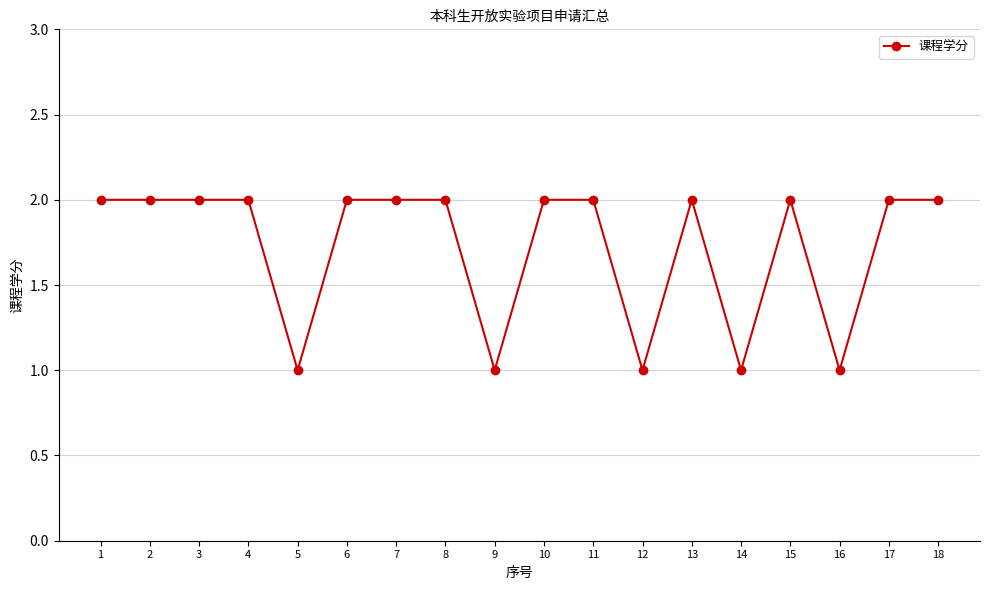

What is the sum of all values?

31